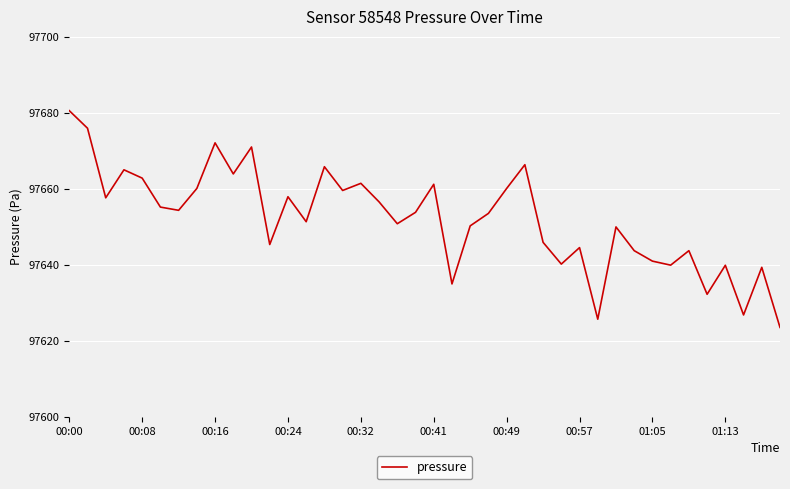

What is the maximum value shown in the chart?

97680.6